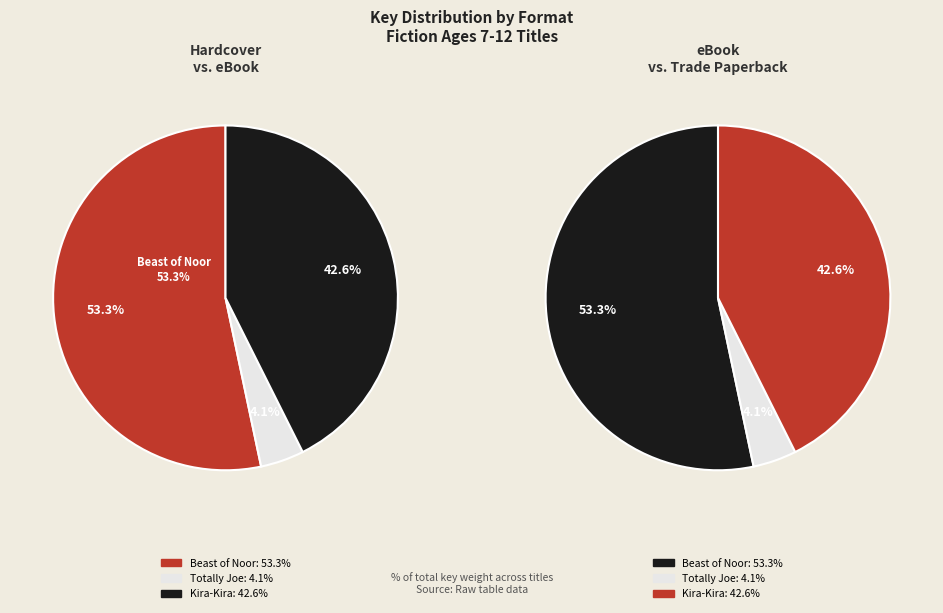

Which category accounts for the majority?

Beast of Noor